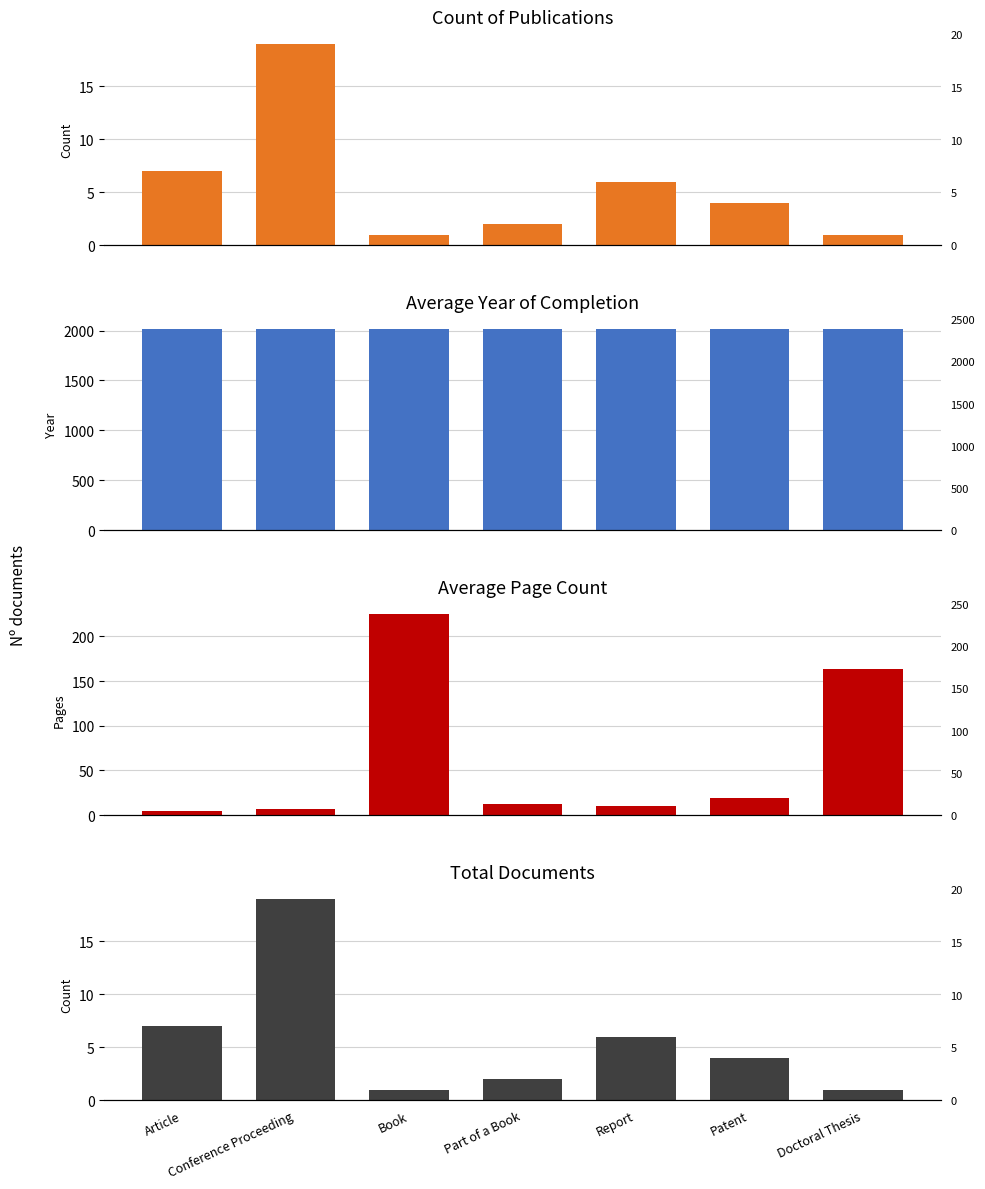

At which label is Count of Publications closest to 10?

Article